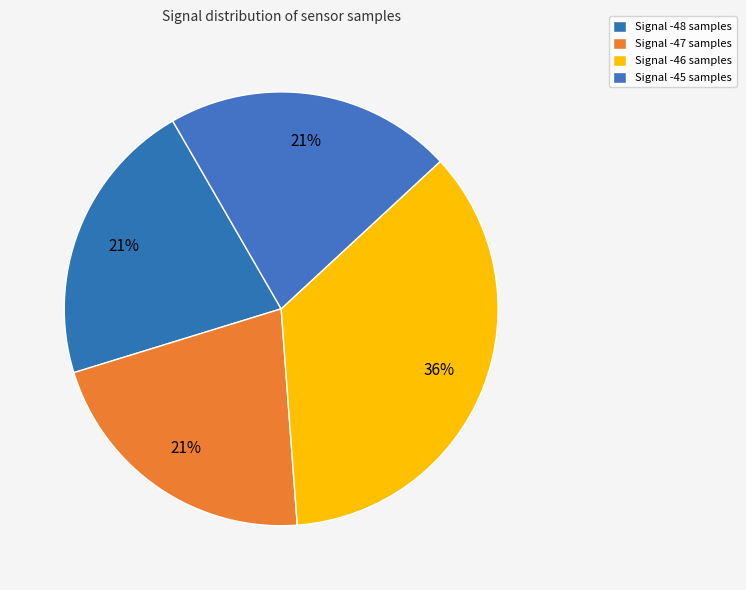

Count the number of slices in the pie.

4